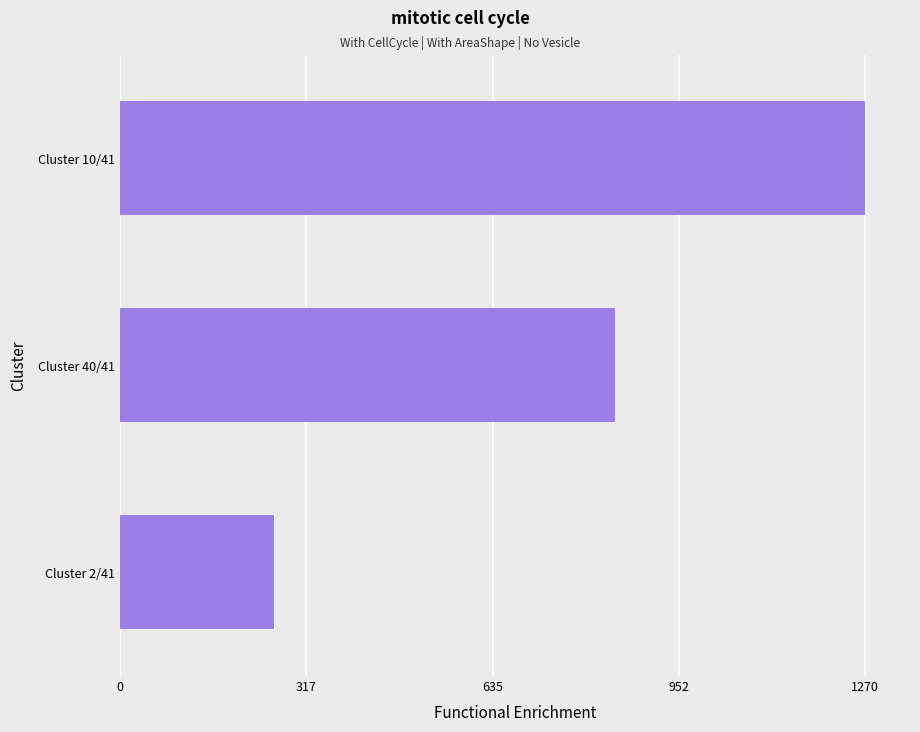

Where is the data nearest to the value 766?

Cluster 40/41